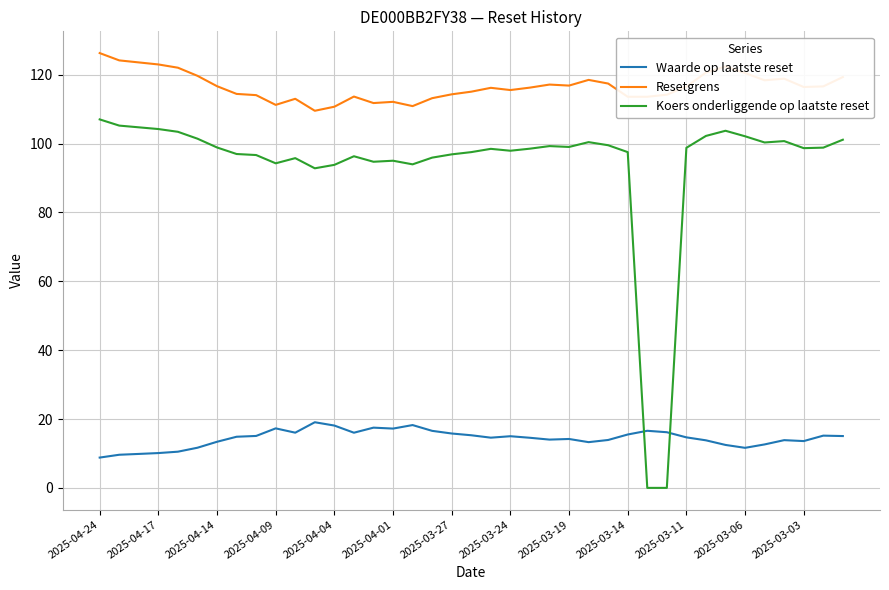

True or false: Resetgrens and Koers onderliggende op laatste reset intersect in this chart.

False